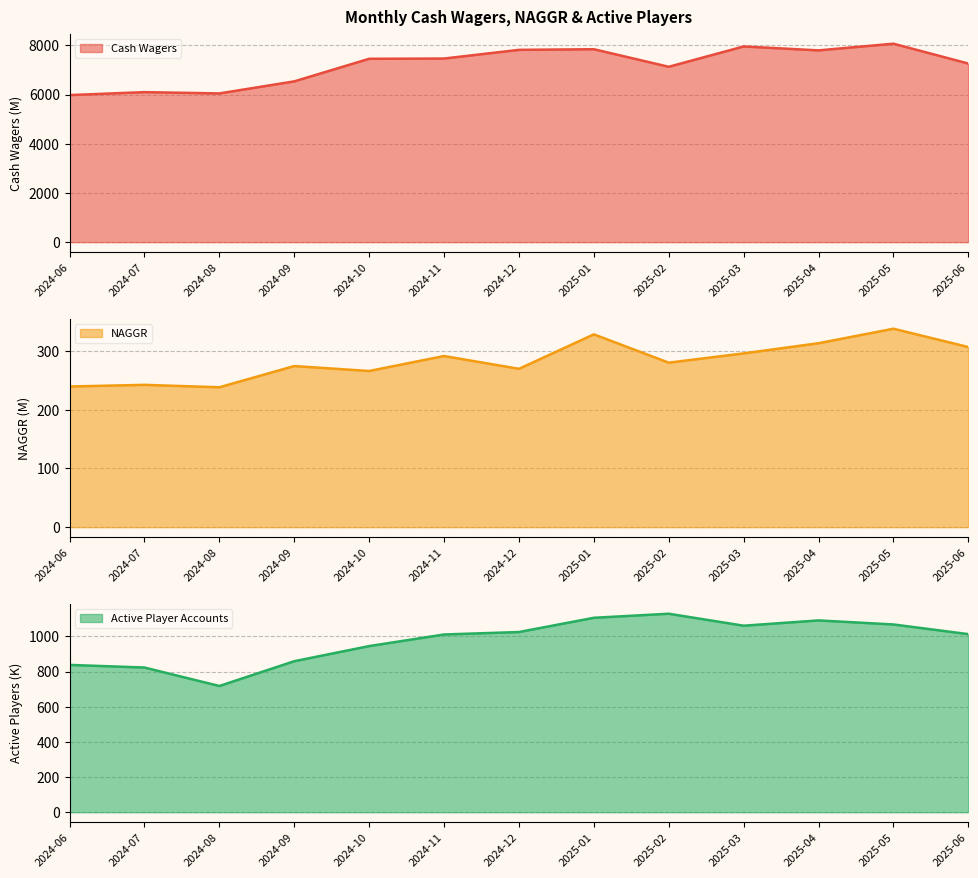

Rank the categories by Active Player Accounts value from lowest to highest.

2024-08, 2024-07, 2024-06, 2024-09, 2024-10, 2024-11, 2025-06, 2024-12, 2025-03, 2025-05, 2025-04, 2025-01, 2025-02